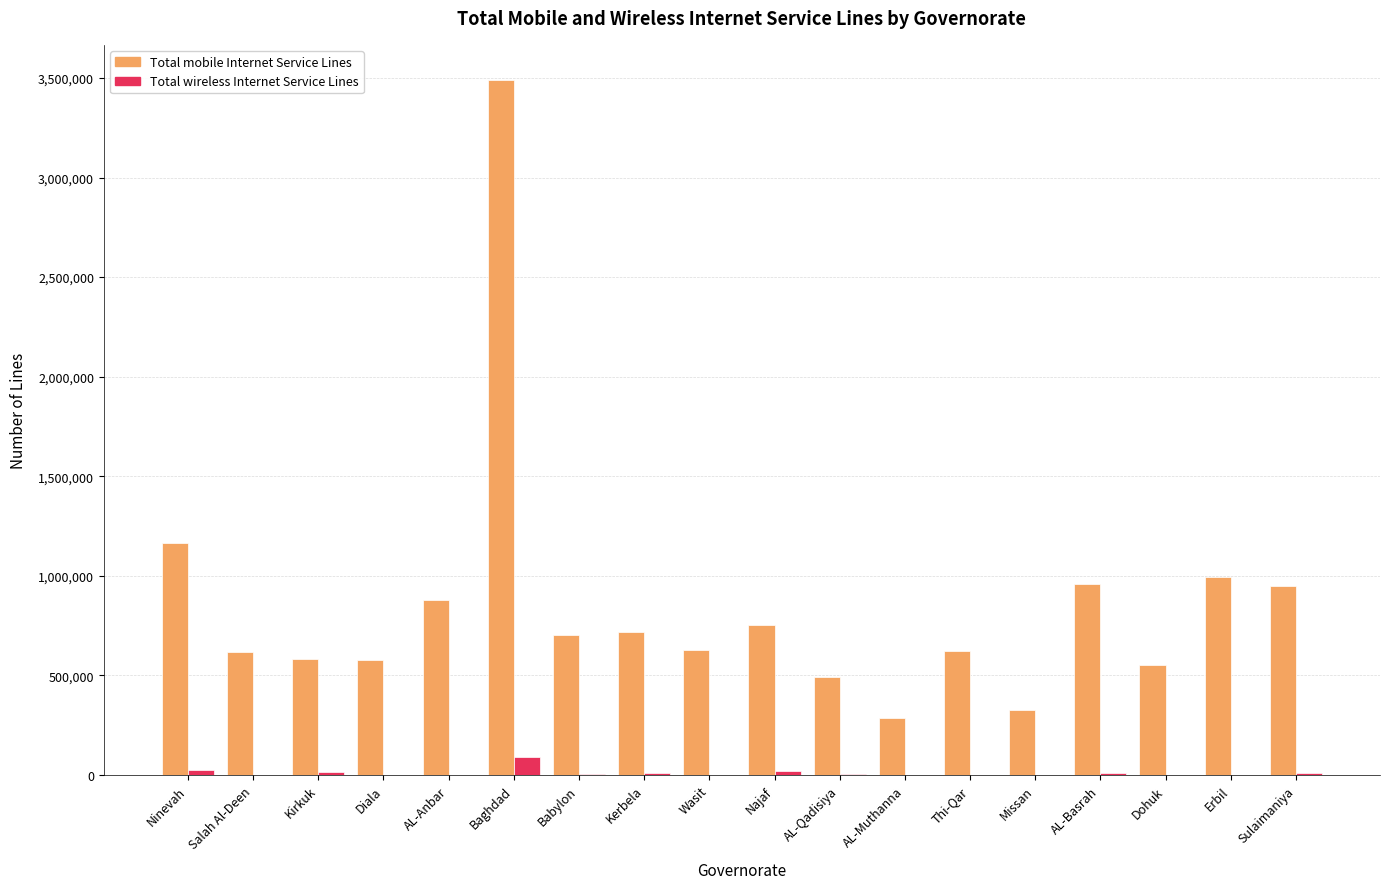

What is the sum of all Total wireless Internet Service Lines values?

194235